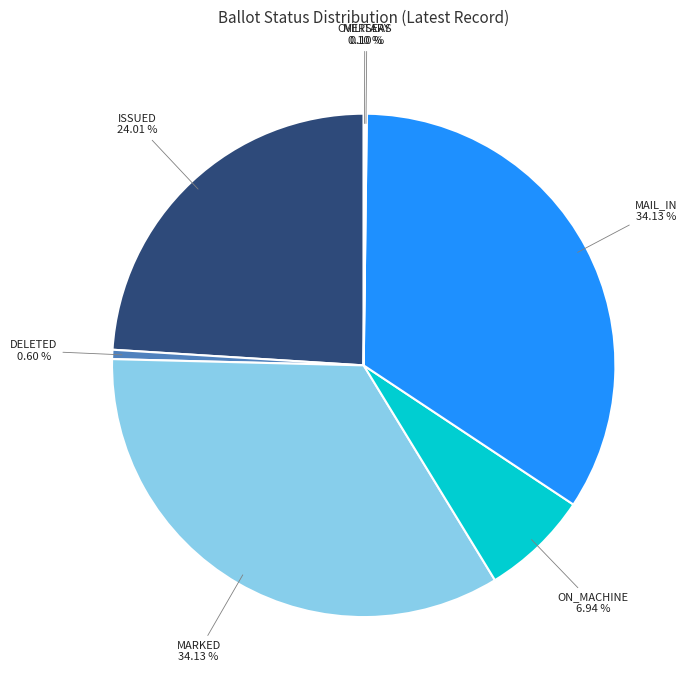

Is it true that ON_MACHINE is 1% of the pie?

False